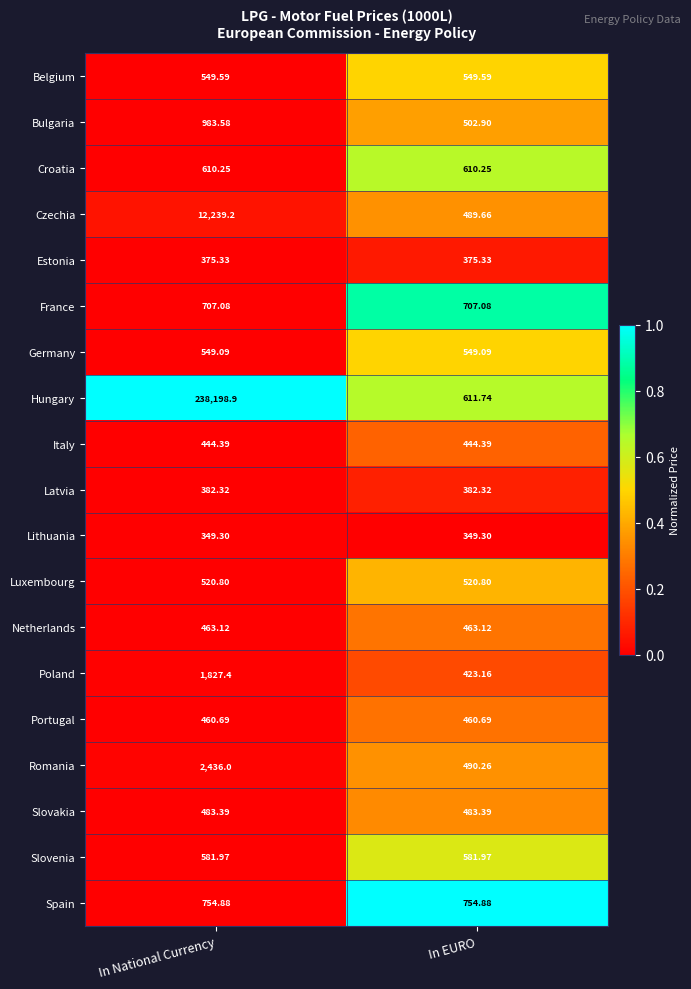

Rank the series at In EURO from highest to lowest value.

Spain, France, Hungary, Croatia, Slovenia, Belgium, Germany, Luxembourg, Bulgaria, Romania, Czechia, Slovakia, Netherlands, Portugal, Italy, Poland, Latvia, Estonia, Lithuania